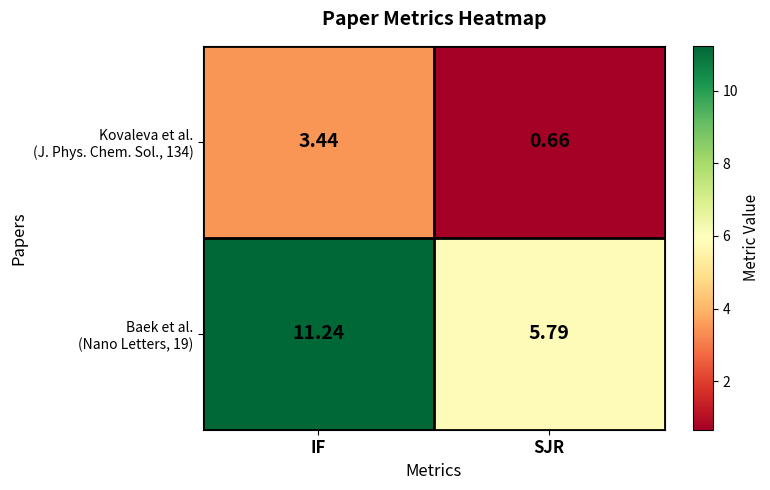

How many series are shown in this chart?

2